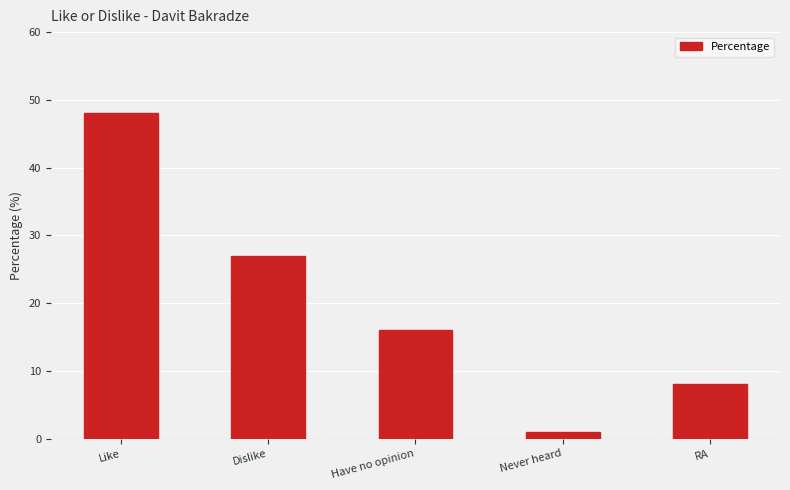

Rank the categories by value from lowest to highest.

Never heard, RA, Have no opinion, Dislike, Like